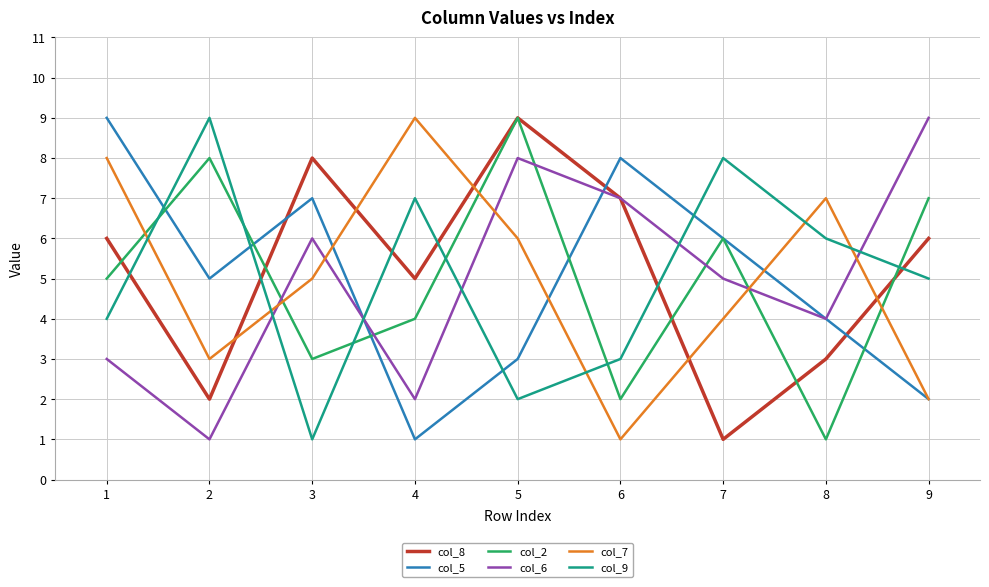

What is the average value of the col_9 series?

5